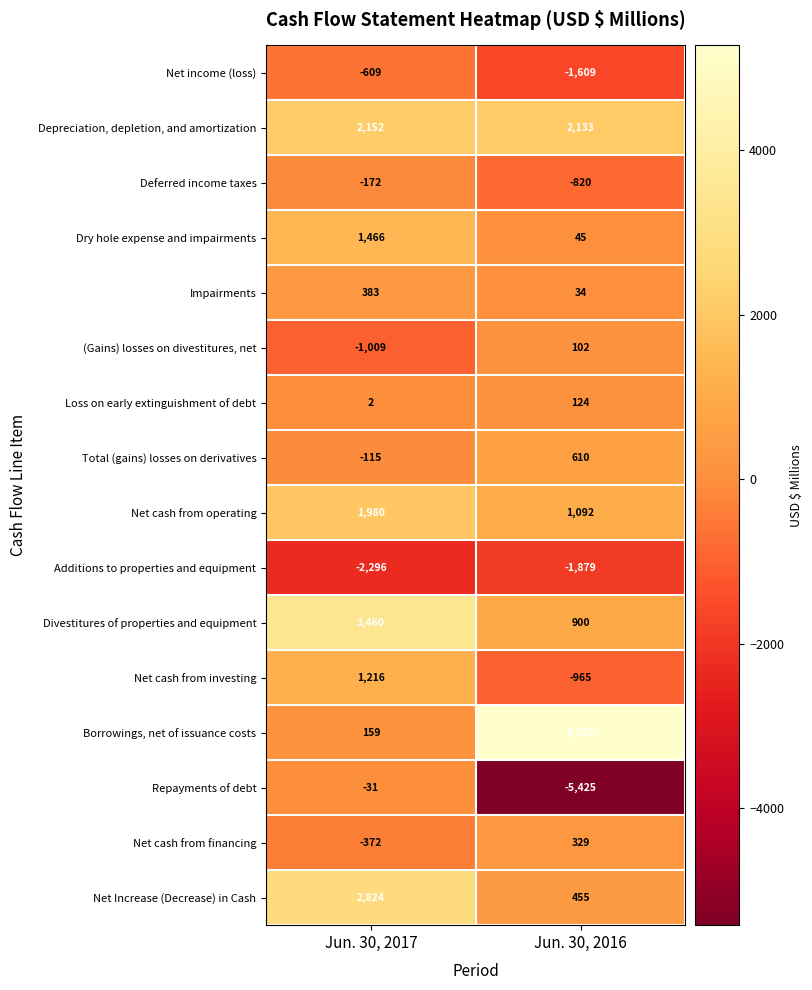

The value of Net cash from operating at Jun. 30, 2016 is 1092. True or false?

True